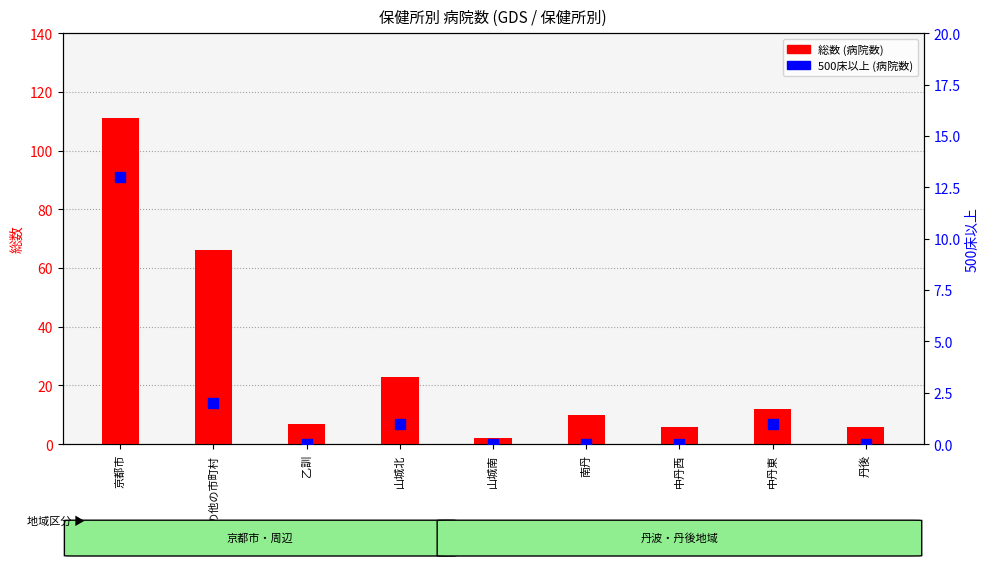

Which series has the largest total across all categories?

総数